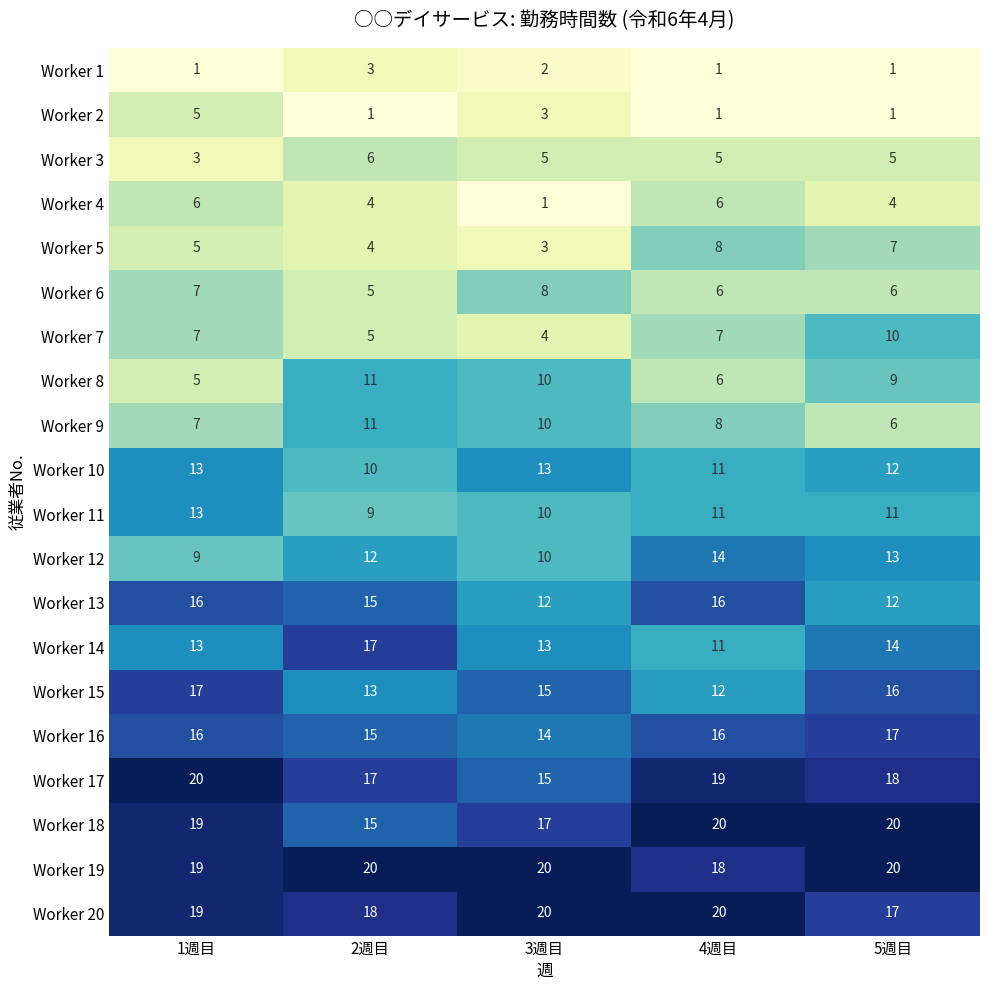

What is the total value across all series at 1週目?

220